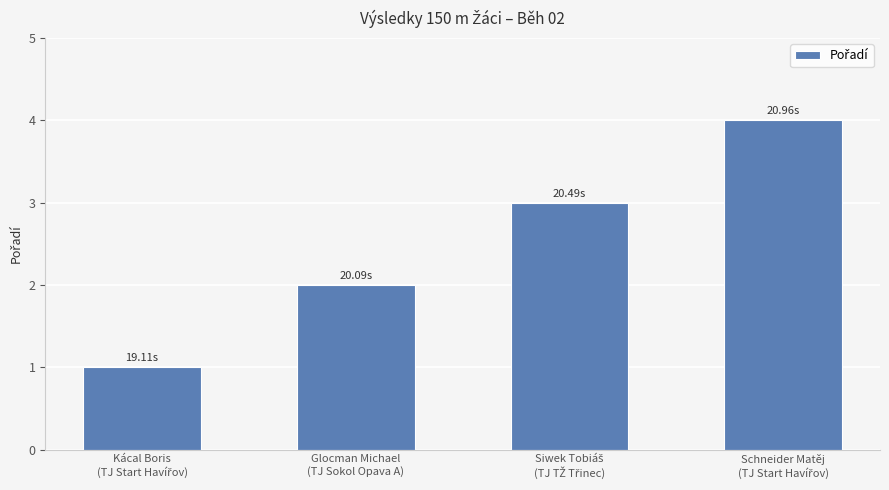

How many bars are there in total?

4